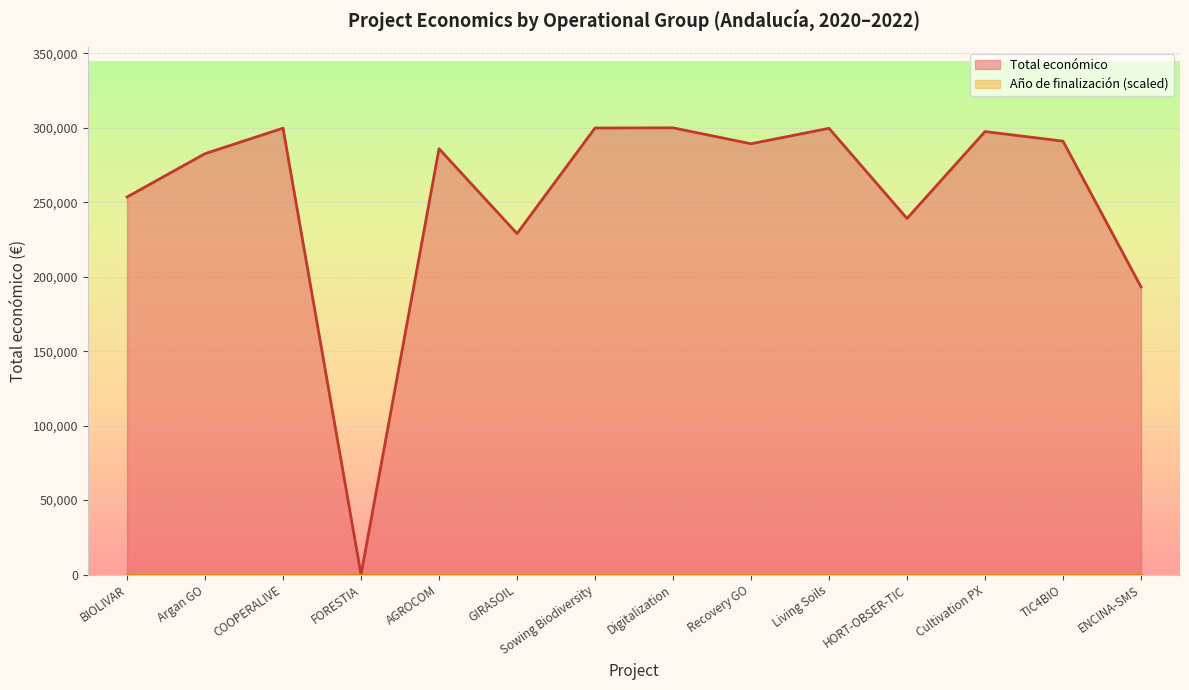

Reading right to left, what are all the values shown in this chart?

ENCINA-SMS=193149	TIC4BIO=290983	Cultivation PX=297409	HORT-OBSER-TIC=239073	Living Soils=299601	Recovery GO=289231	Digitalization=299913	Sowing Biodiversity=299800	GIRASOIL=228922	AGROCOM=285912	FORESTIA=0	COOPERALIVE=299670	Argan GO=282580	BIOLIVAR=253495